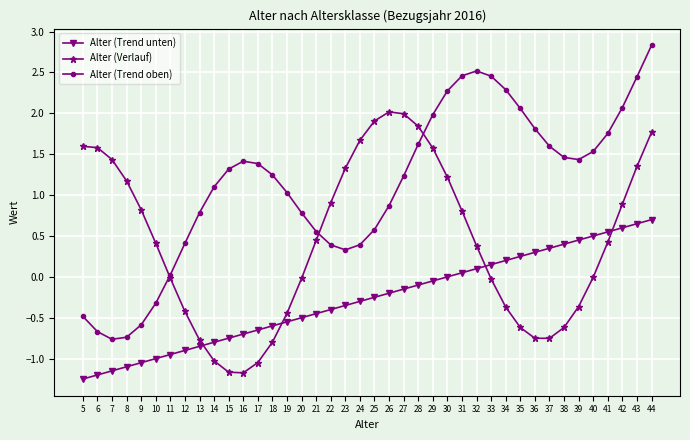

What is the sum of the Alter (Verlauf) values at 40 and 24?

1.7